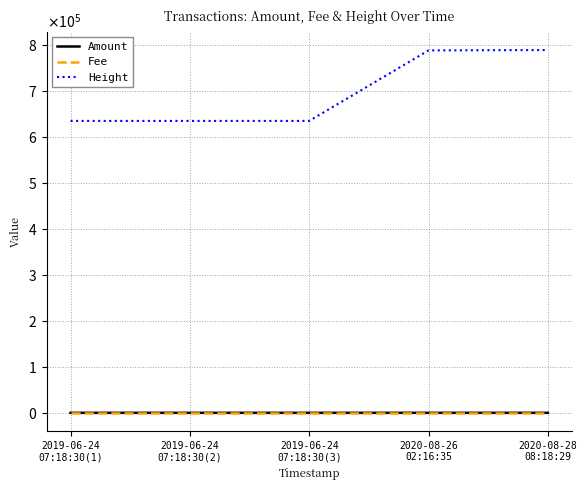

What are all the series names shown in the legend?

Amount, Fee, Height